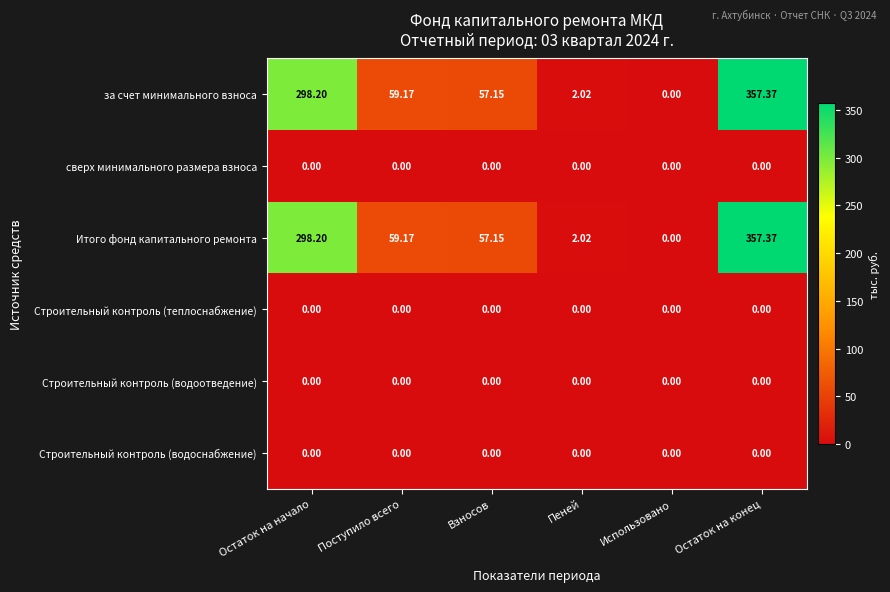

At which category is the sum across all series the highest?

Остаток на конец